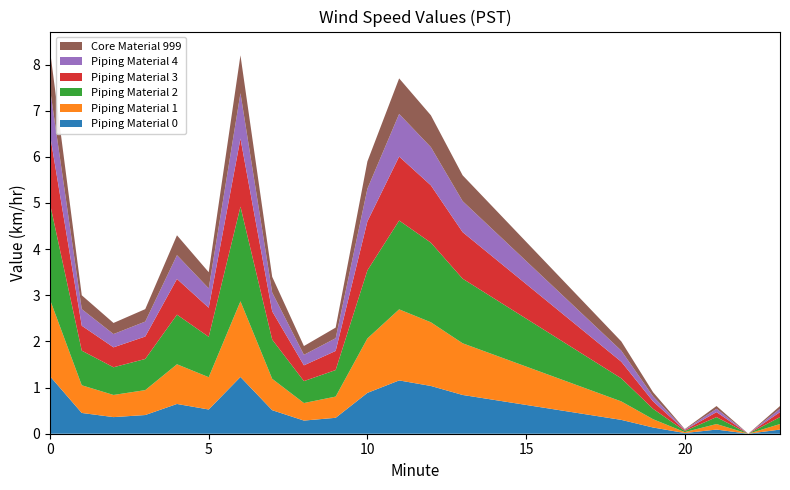

The Piping Material 0 series shows 0.2 at 5. True or false?

False